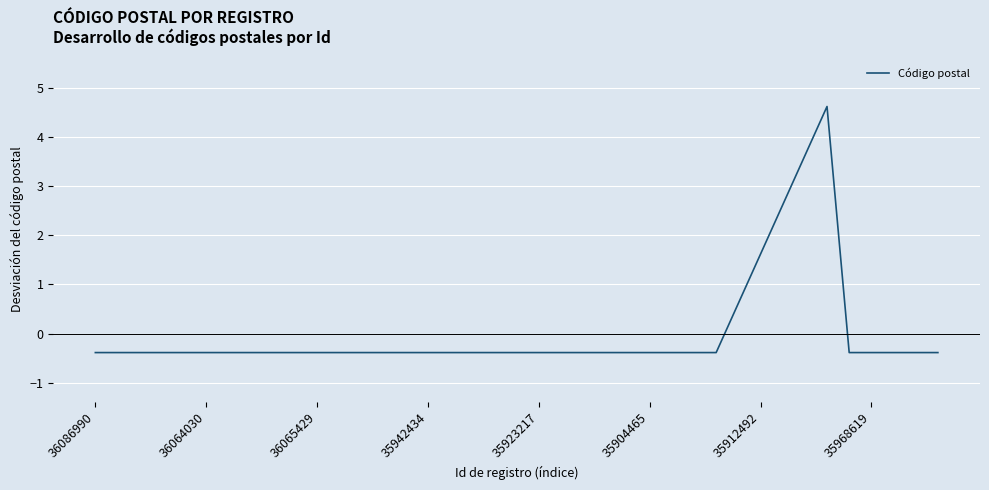

Reading right to left, extract all data points from this chart.

-0.4	-0.4	-0.4	-0.4	-0.4	4.6	3.6	2.6	1.6	0.6	-0.4	-0.4	-0.4	-0.4	-0.4	-0.4	-0.4	-0.4	-0.4	-0.4	-0.4	-0.4	-0.4	-0.4	-0.4	-0.4	-0.4	-0.4	-0.4	-0.4	-0.4	-0.4	-0.4	-0.4	-0.4	-0.4	-0.4	-0.4	-0.4